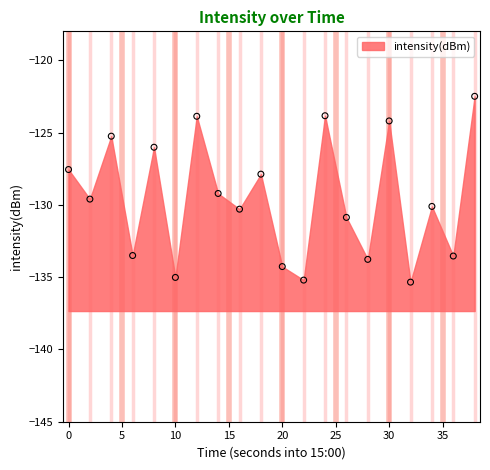

What is the range of X values (max minus min)?

38.0